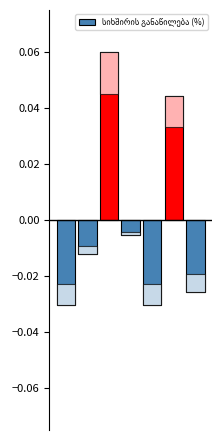

List the labels in order of value, smallest first.

0, 4, 6, 1, 3, 5, 2